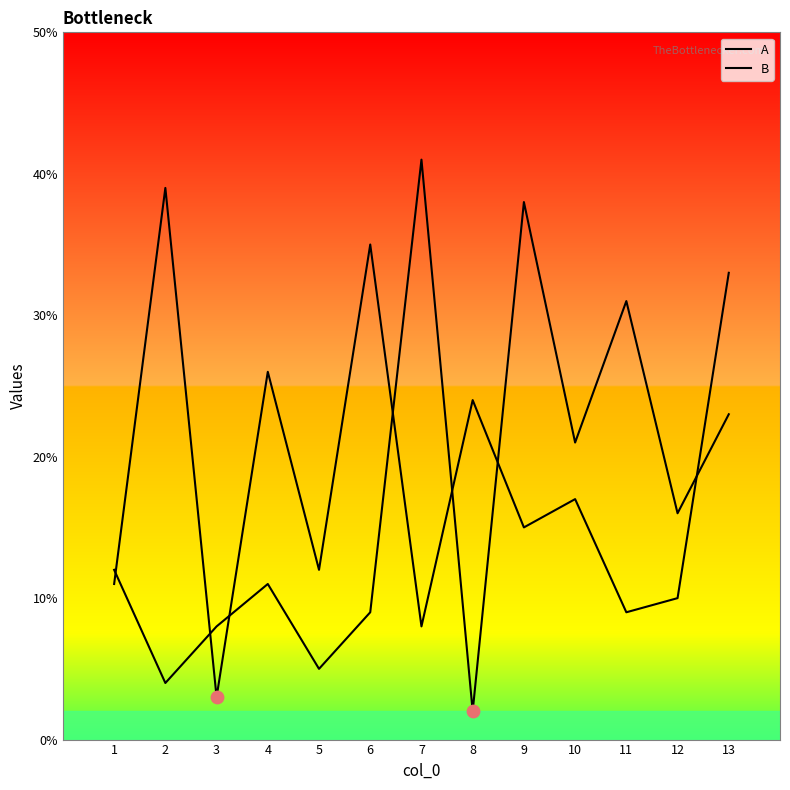

Which series has the largest Y range (max minus min)?

A